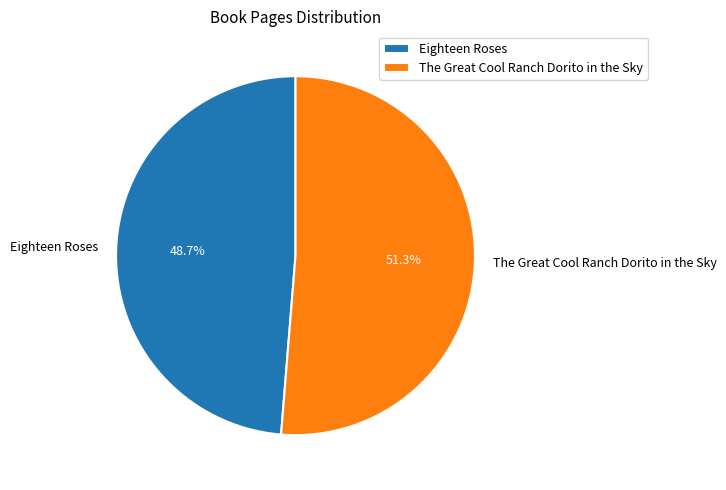

What percentage is the The Great Cool Ranch Dorito in the Sky slice, to the nearest percent?

51%